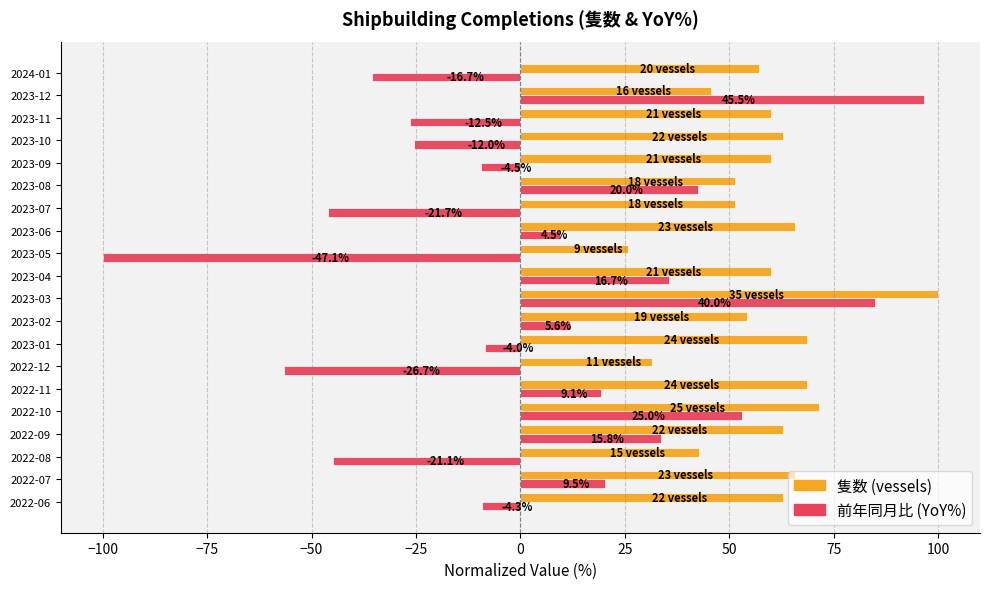

Which series has the largest total across all categories?

隻数 (vessels)